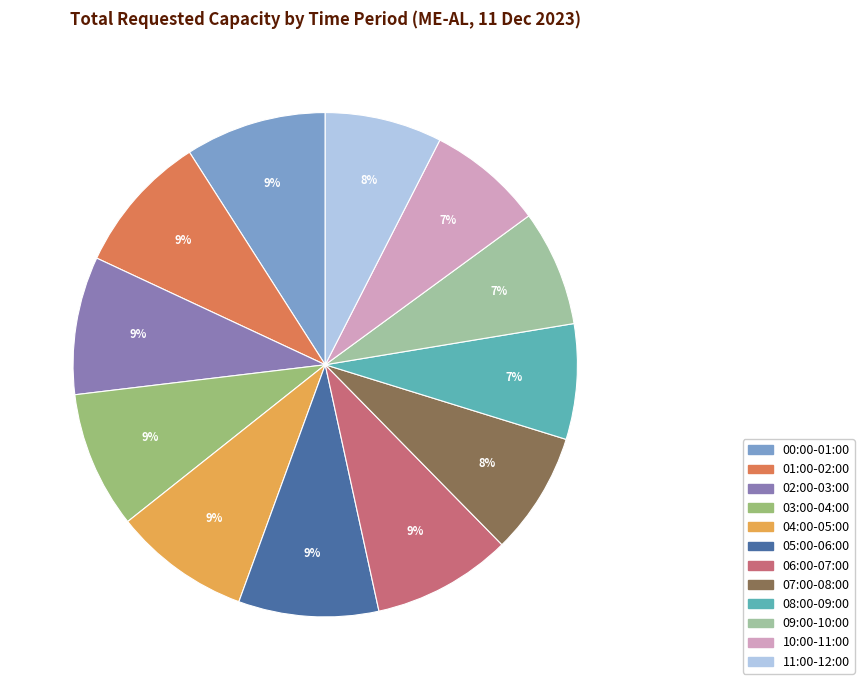

To the nearest percent, what is the average slice percentage?

8%